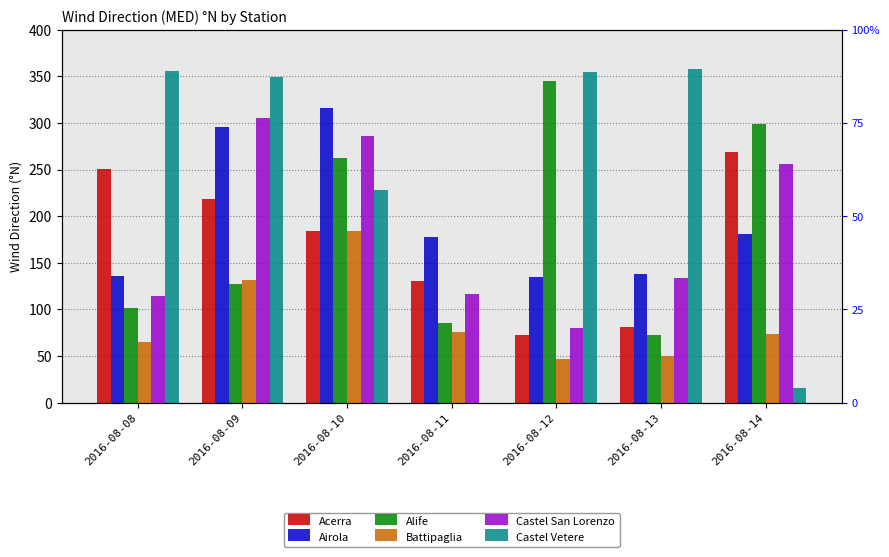

Is the value of Acerra at 2016-08-11 greater than the value of Castel San Lorenzo at 2016-08-10?

No